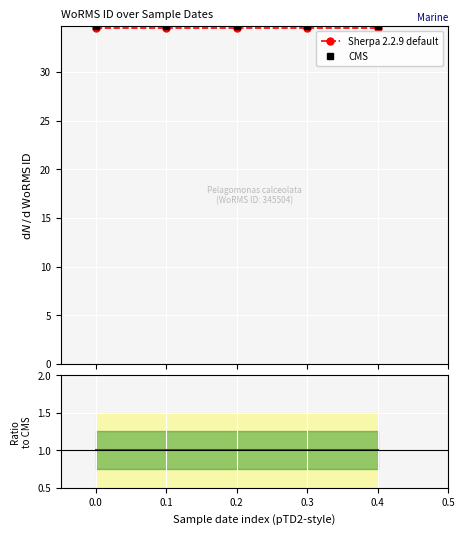

True or false: Ratio to CMS and CMS intersect in this chart.

False